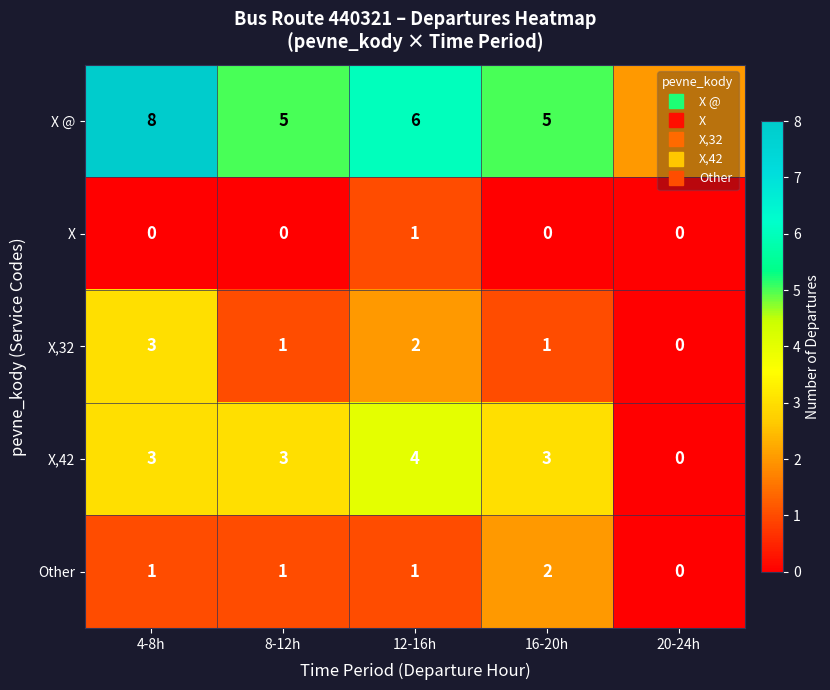

Which series has the largest range (max minus min)?

X @